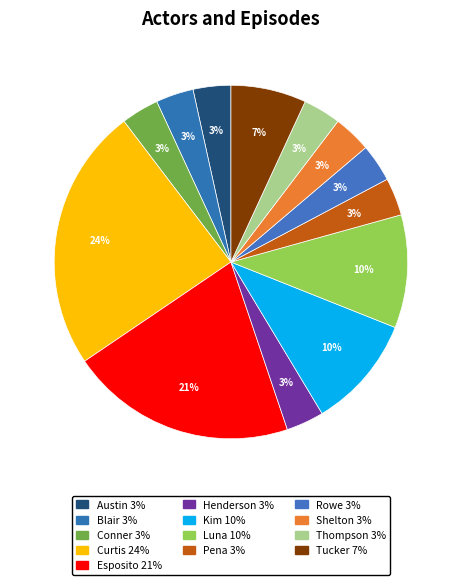

Approximately how many times larger is the value at Pena compared to Blair?

1.0